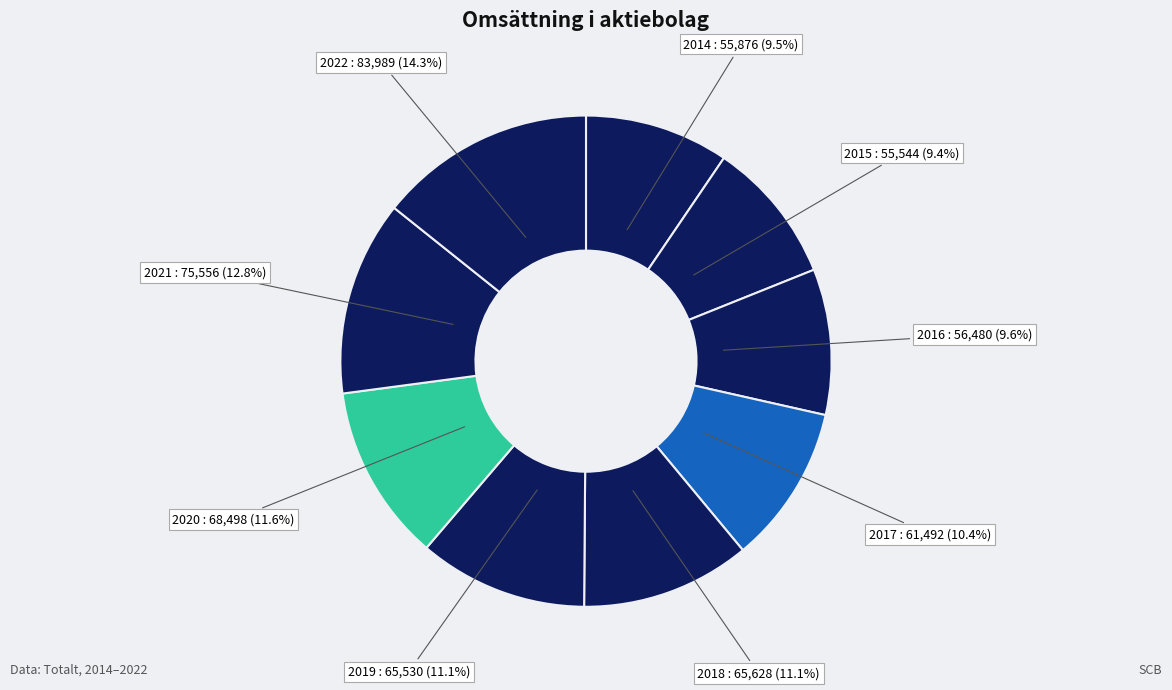

Is there any slice that represents more than half of the pie?

No